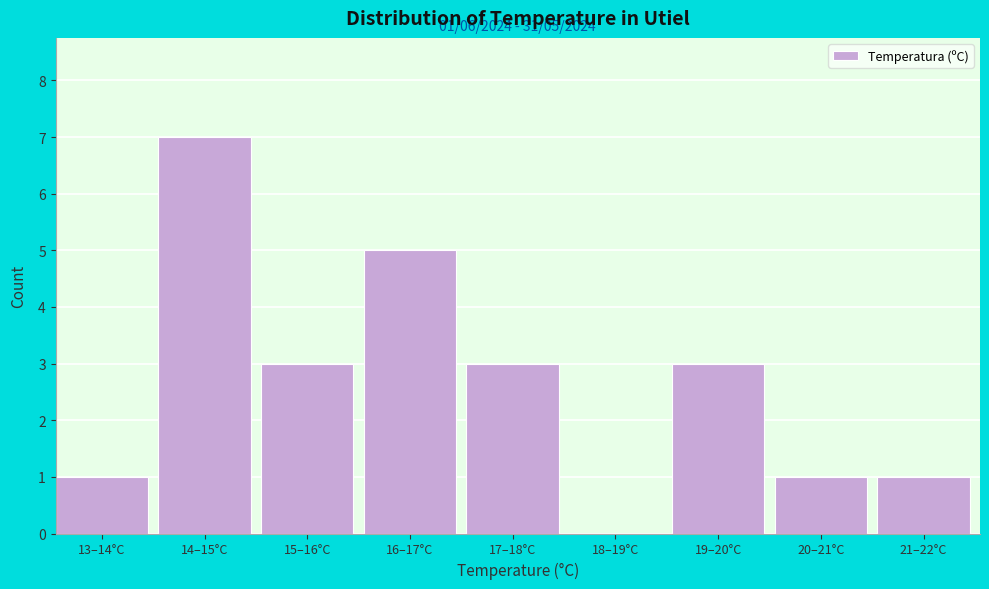

Reading left to right, list all the values displayed in this chart.

13–14°C=1	14–15°C=7	15–16°C=3	16–17°C=5	17–18°C=3	18–19°C=0	19–20°C=3	20–21°C=1	21–22°C=1